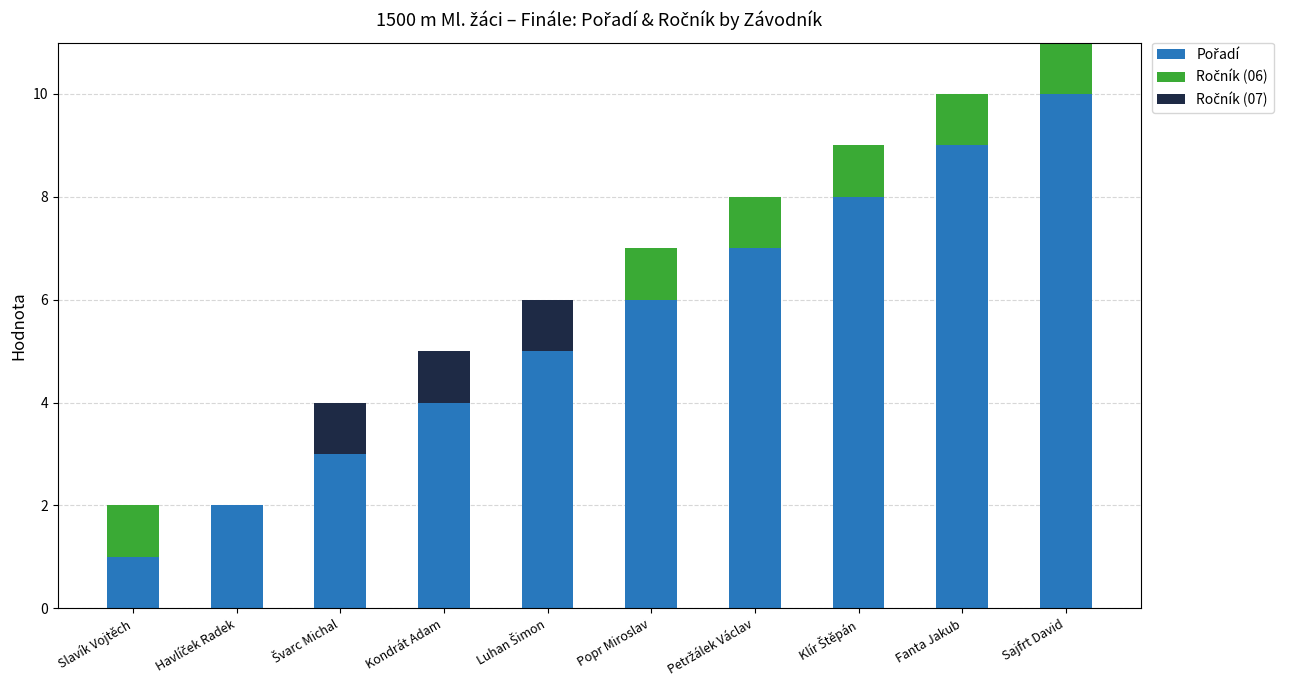

At which category is the sum across all series the highest?

Sajfrt David